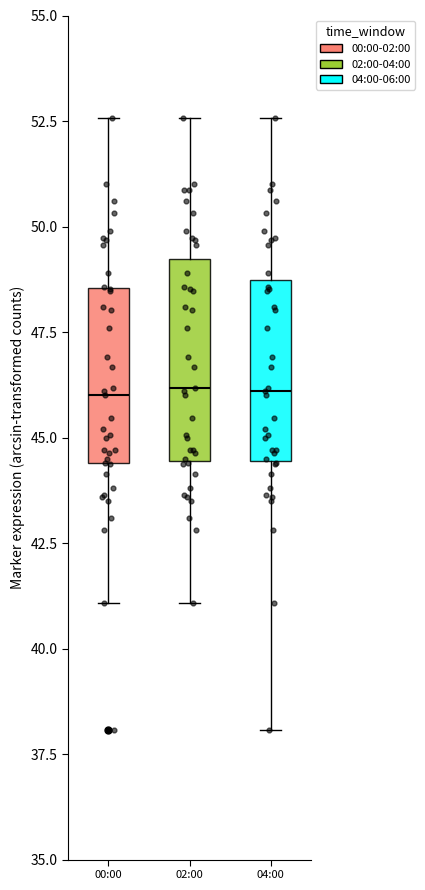

Comparing the boxes themselves (not the whiskers), which one is the tallest?

02:00